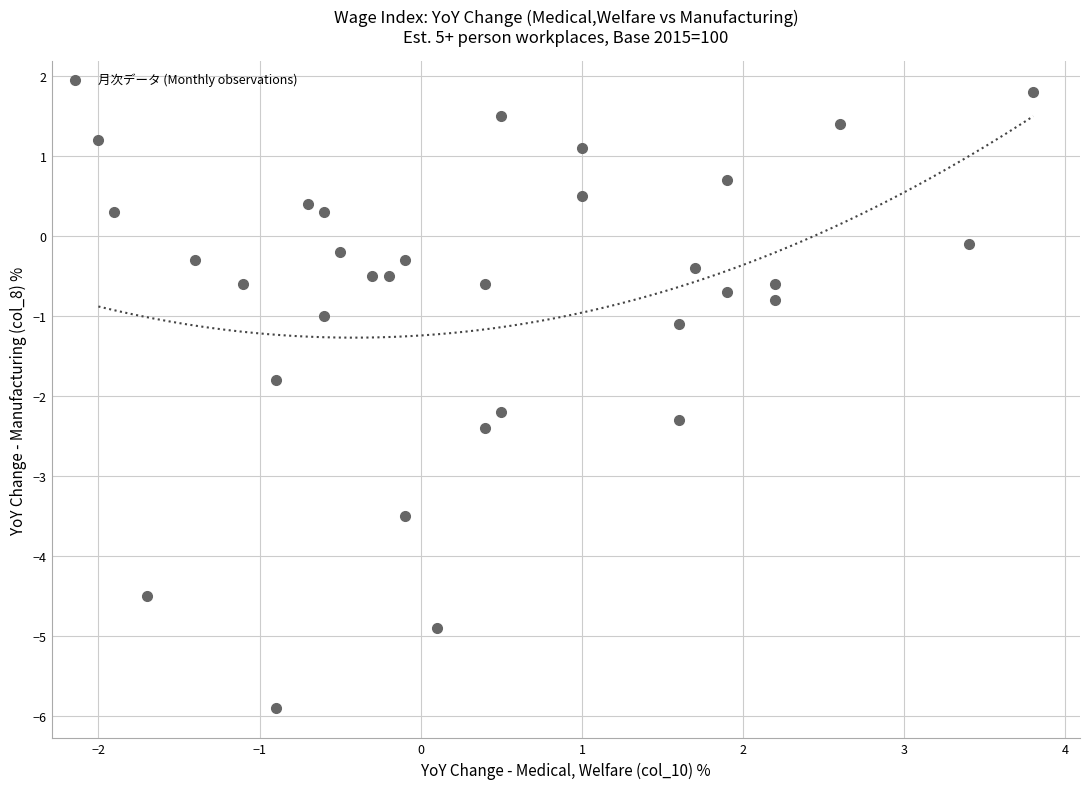

What is the range of Y values (max minus min)?

7.7